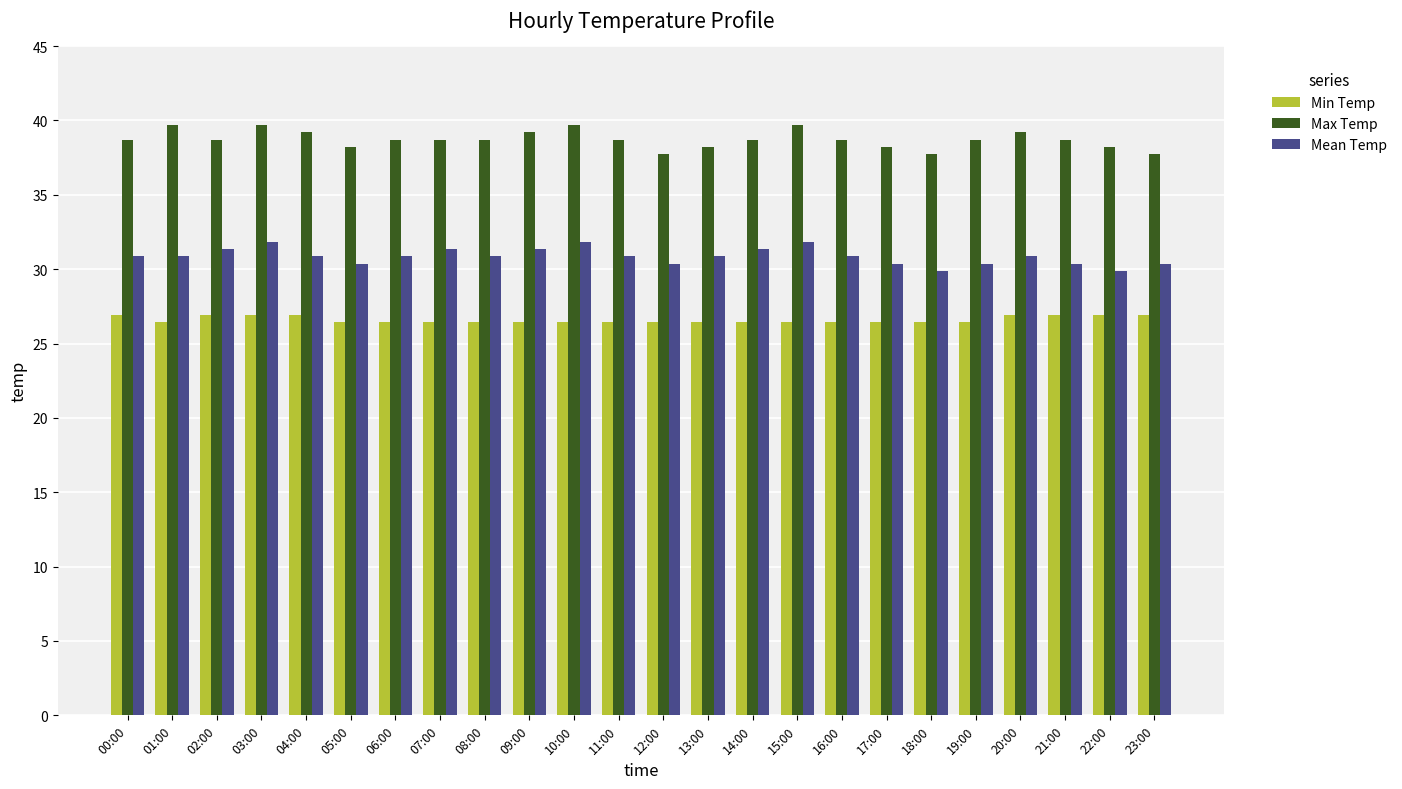

Is it true that Mean Temp equals 43.2 at 04:00?

False